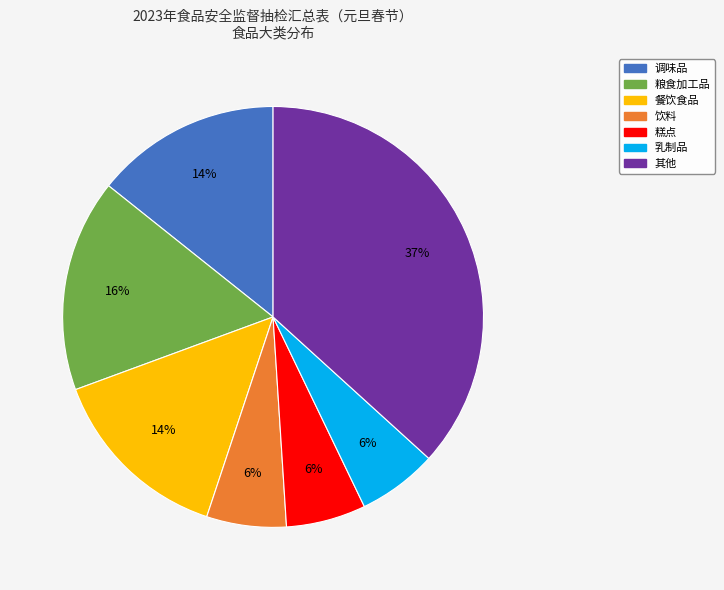

To the nearest percent, what is the difference between the largest and smallest slice percentages?

31%